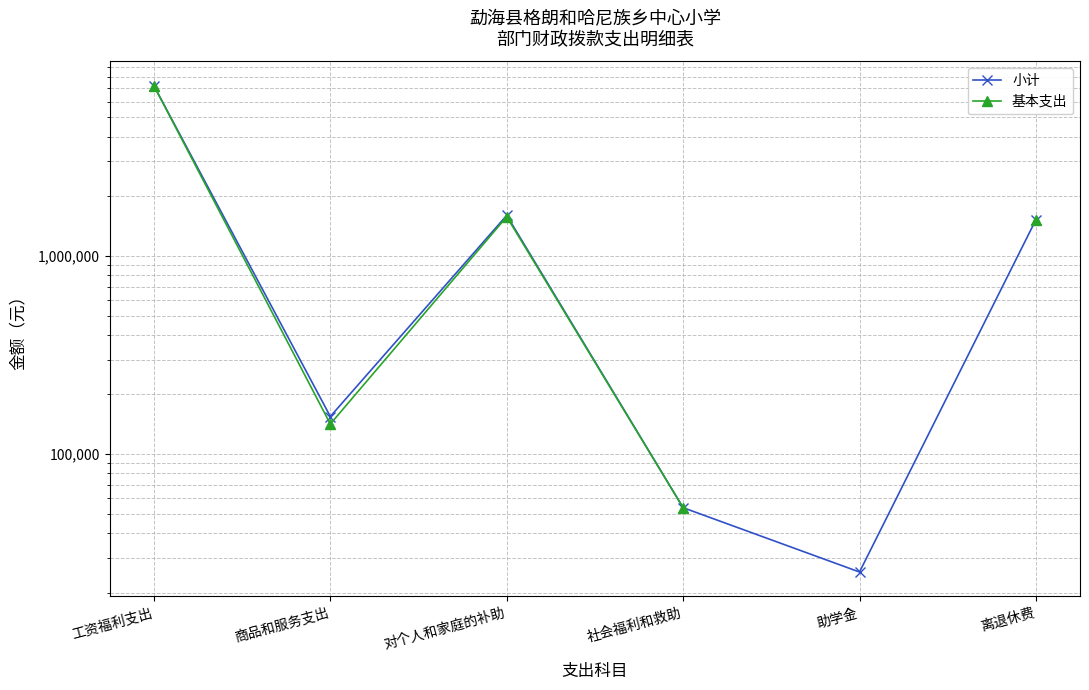

At which category does 基本支出 reach its first local valley?

商品和服务支出